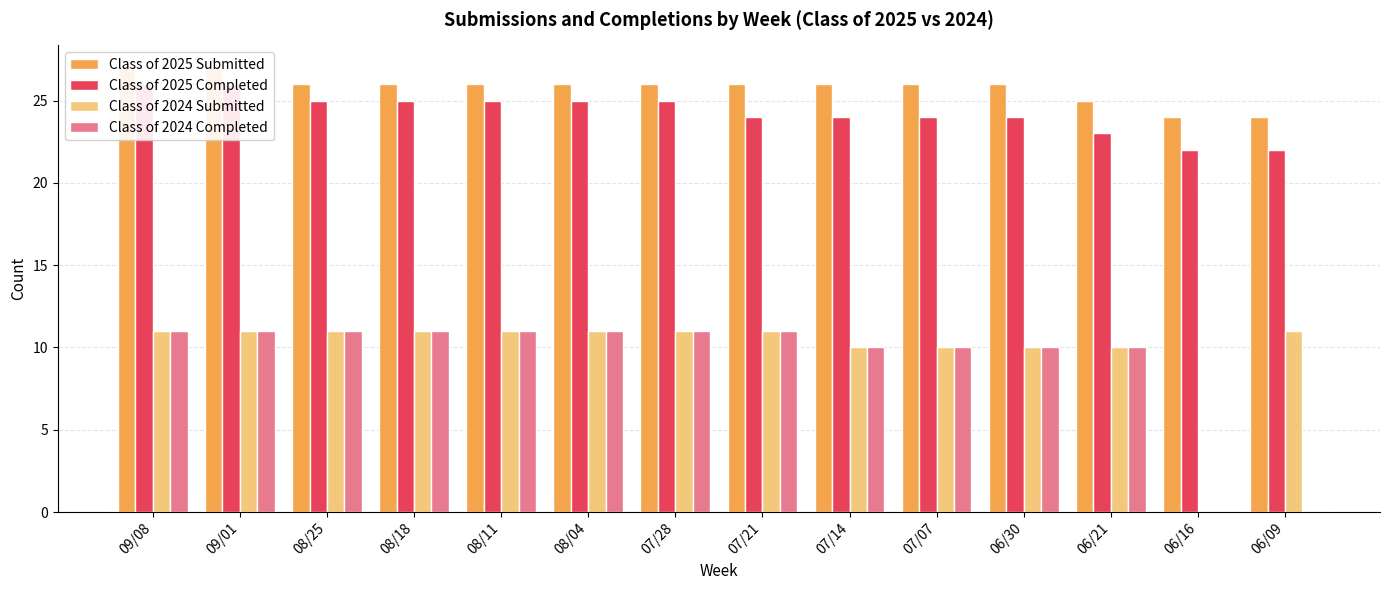

Which has a higher value, 07/21 or 09/08?

09/08